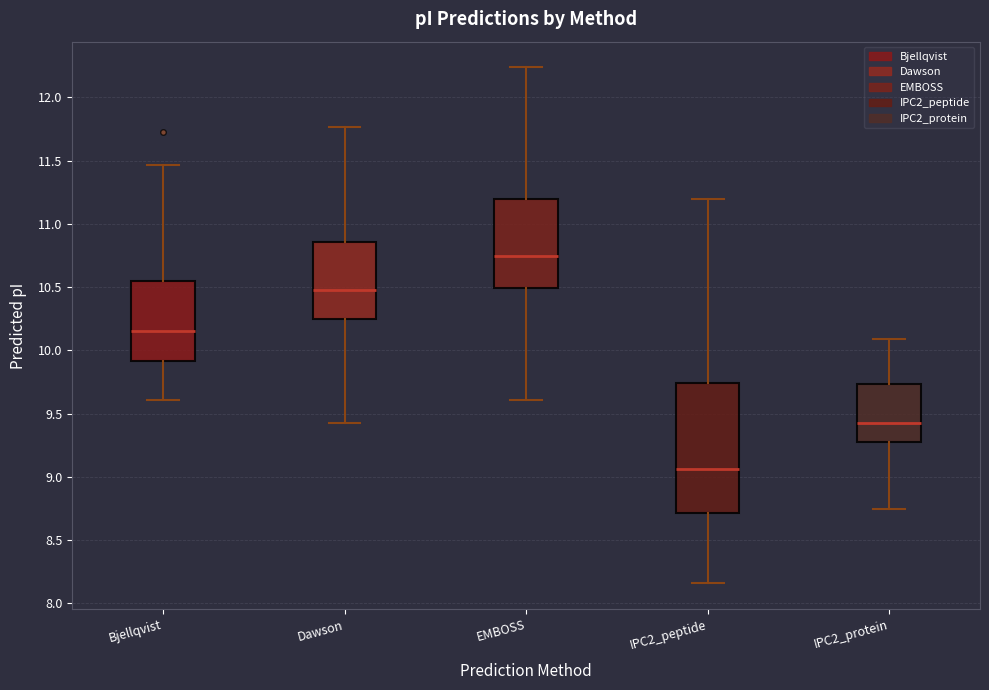

Reading left to right, transcribe this box plot: for each box, give where its median line is, the range the box spans, and where its two whiskers end, as read against the y-axis. The values are not printed on the chart, so give them approximately, as read against the axis.

Bjellqvist: median 10.15, box 9.90 to 10.55, whiskers 9.60 to 11.45
Dawson: median 10.45, box 10.25 to 10.85, whiskers 9.45 to 11.75
EMBOSS: median 10.75, box 10.50 to 11.20, whiskers 9.60 to 12.25
IPC2_peptide: median 9.05, box 8.70 to 9.75, whiskers 8.15 to 11.20
IPC2_protein: median 9.45, box 9.30 to 9.75, whiskers 8.75 to 10.10